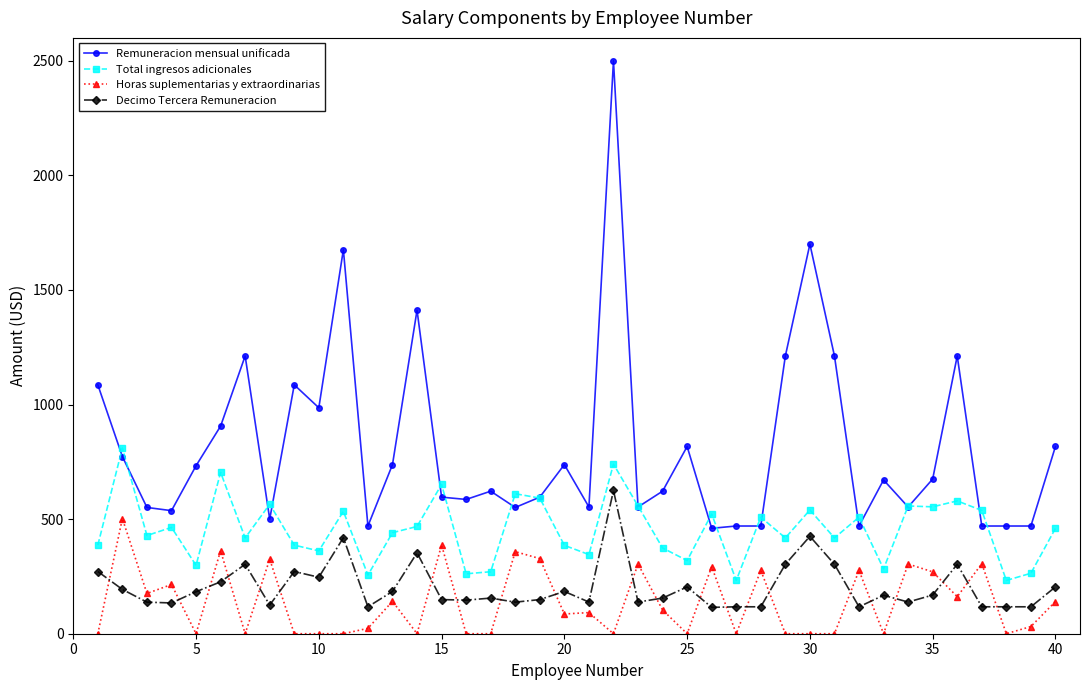

Rank the series by their maximum value, from highest to lowest.

Remuneracion mensual unificada, Total ingresos adicionales, Decimo Tercera Remuneracion, Horas suplementarias y extraordinarias